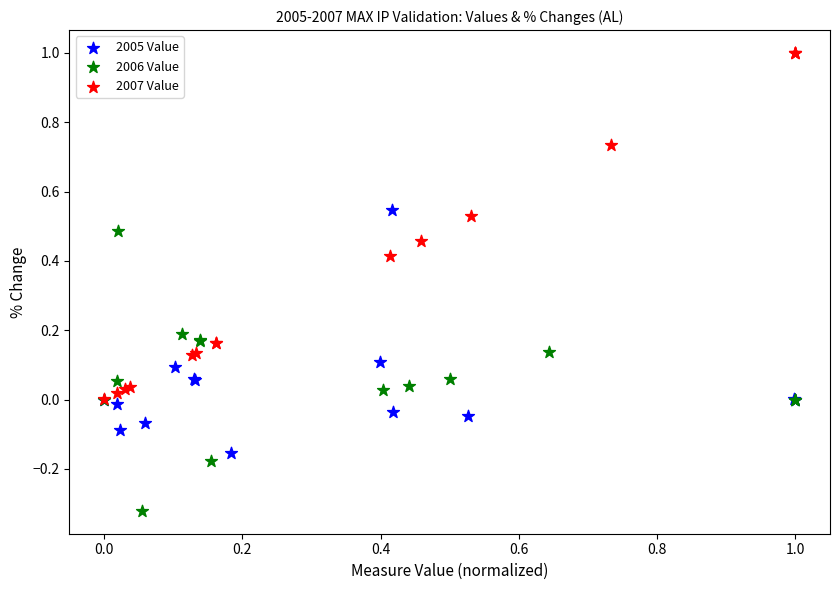

Which series reaches the minimum Y coordinate?

2006 Value